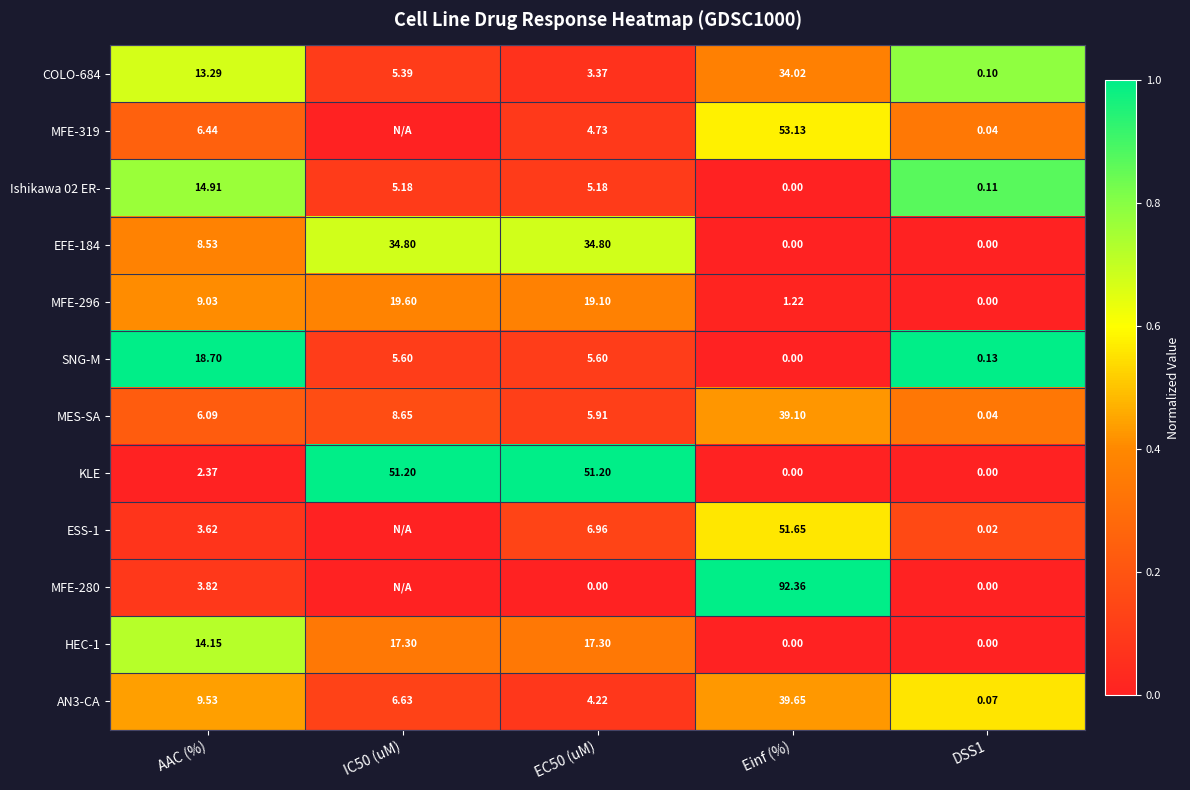

Where does the HEC-1 series first go above 14?

AAC (%)